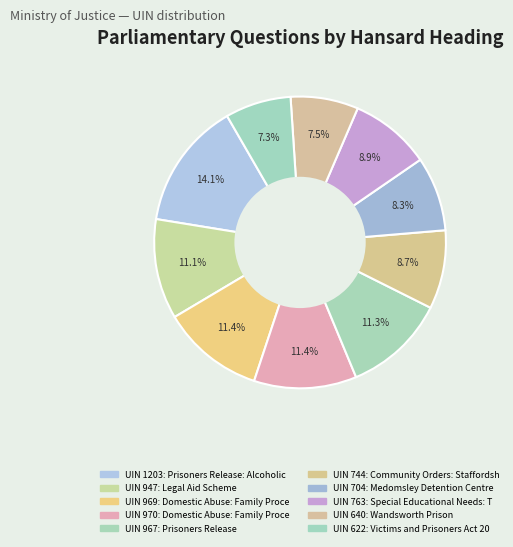

To the nearest percent, what is the difference between the largest and smallest slice percentages?

7%